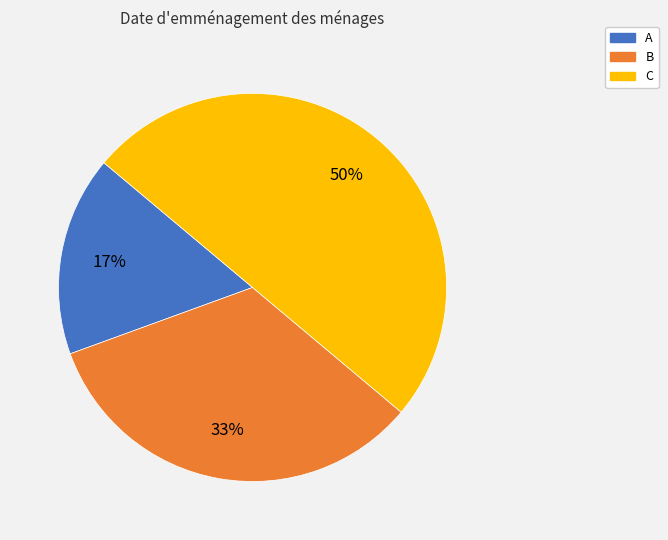

Do C and B together represent more than half of the pie?

Yes